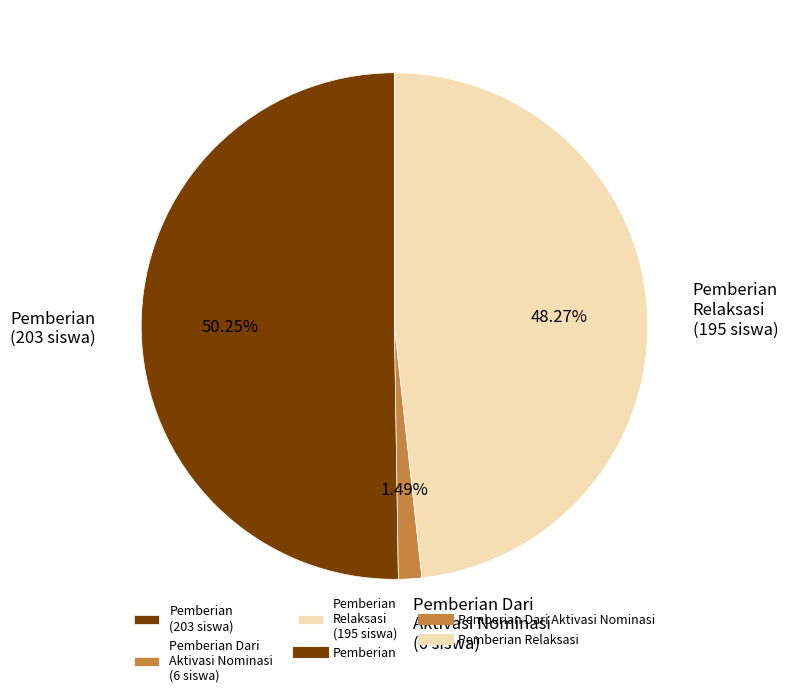

Which slice is the largest?

Pemberian (203 siswa)